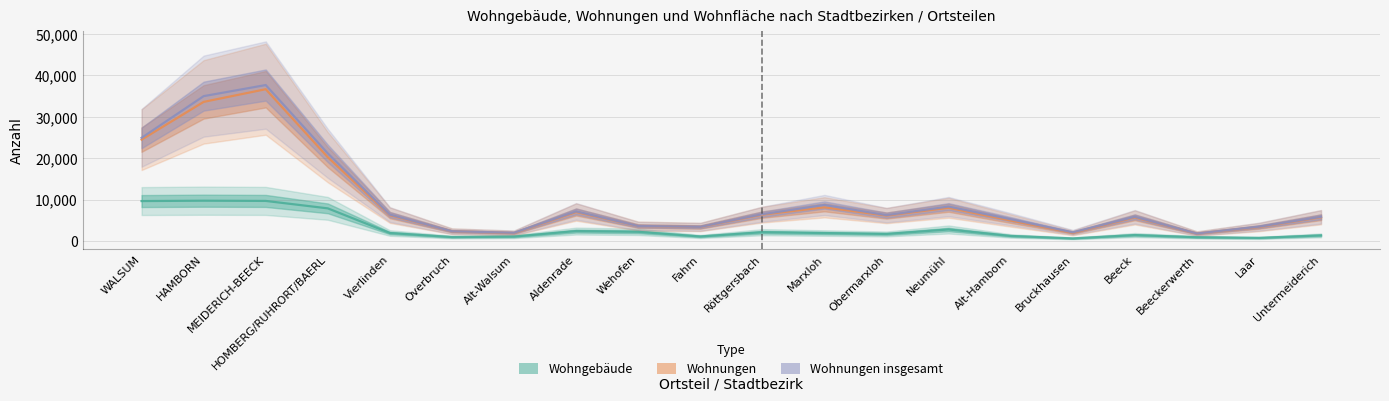

What are all the series names shown in the legend?

Wohngebäude, Wohnungen, Wohnungen insgesamt